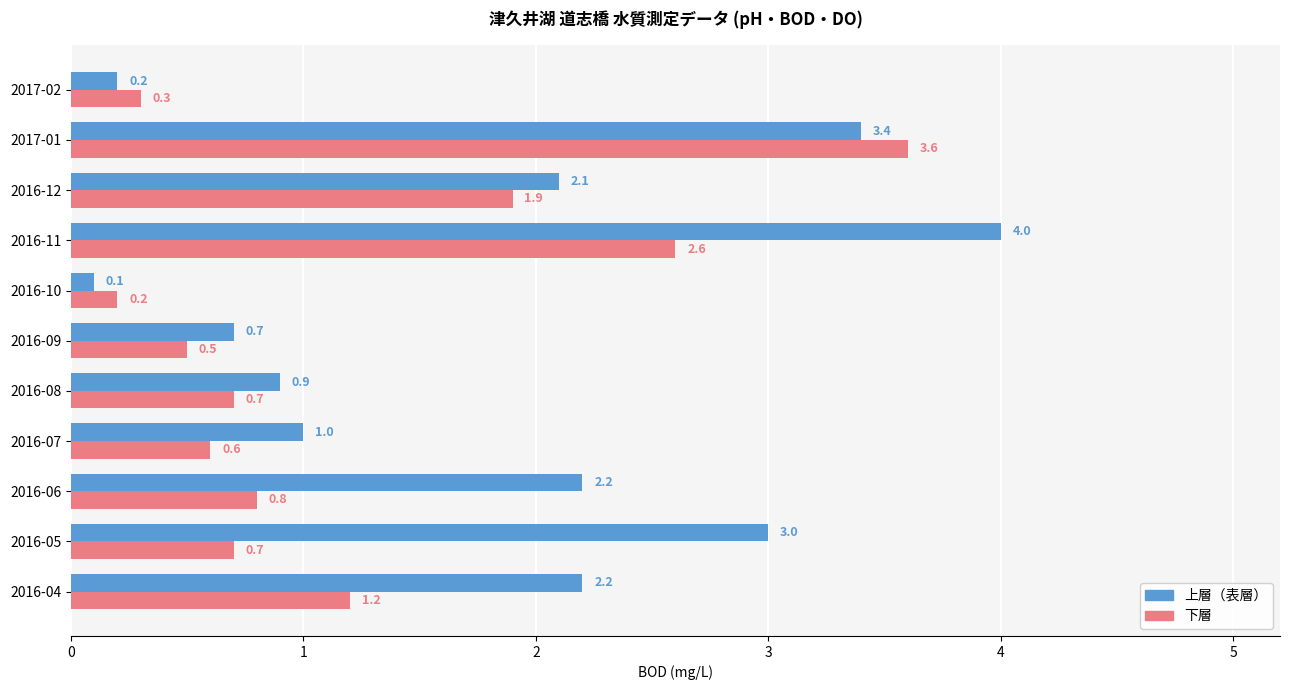

Between 2016-05 and 2016-07, which series saw the biggest shift?

上層（表層）